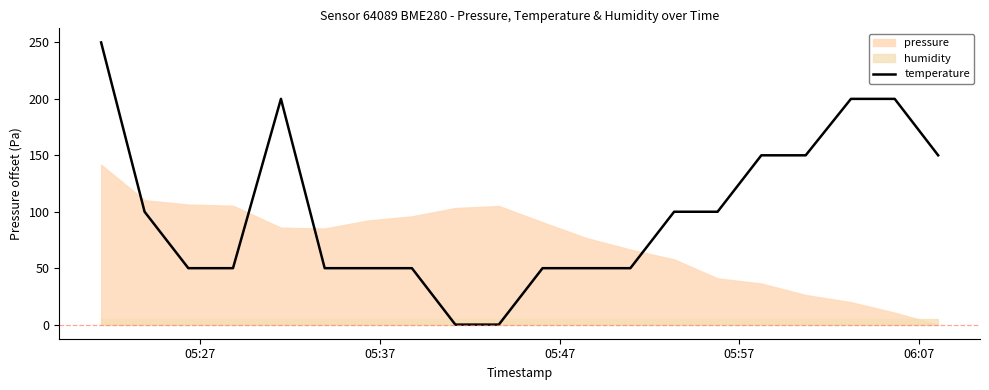

What is the highest value of the temperature series?

250.0